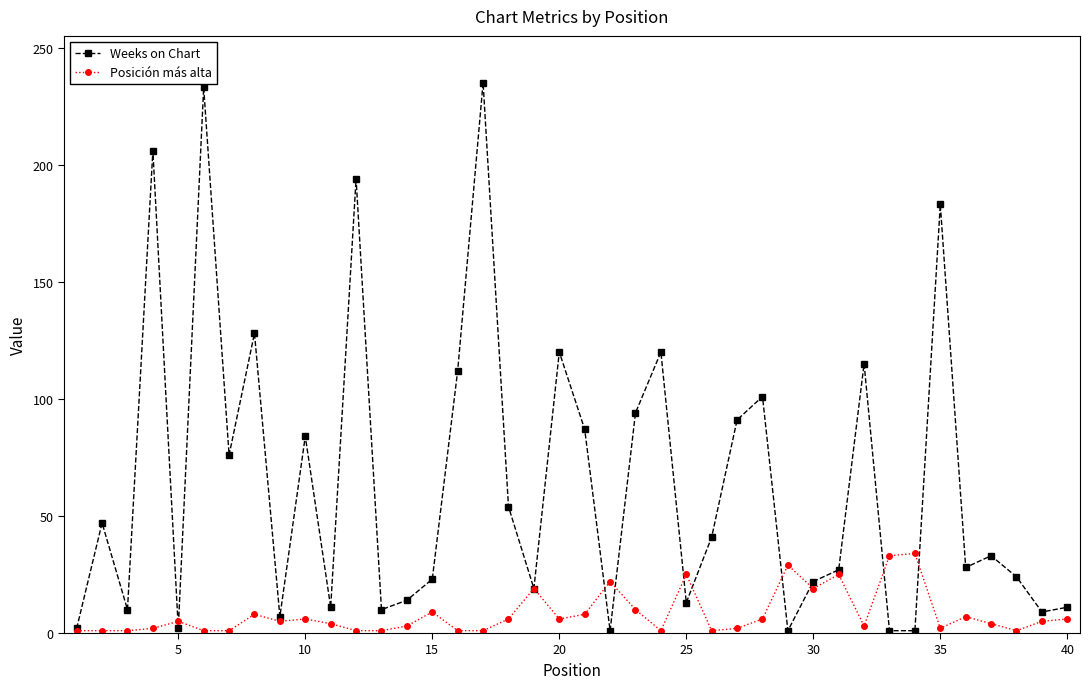

What is the maximum value shown in the chart?

235